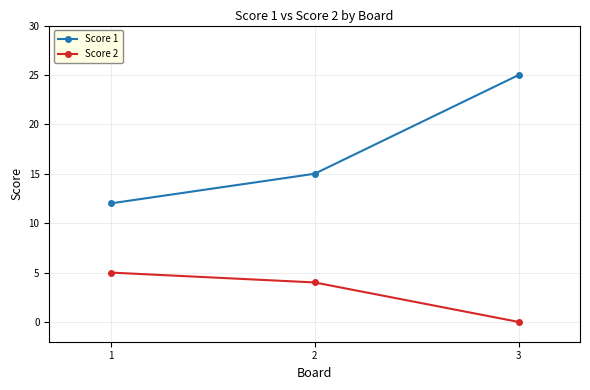

How many data points does each series have?

3